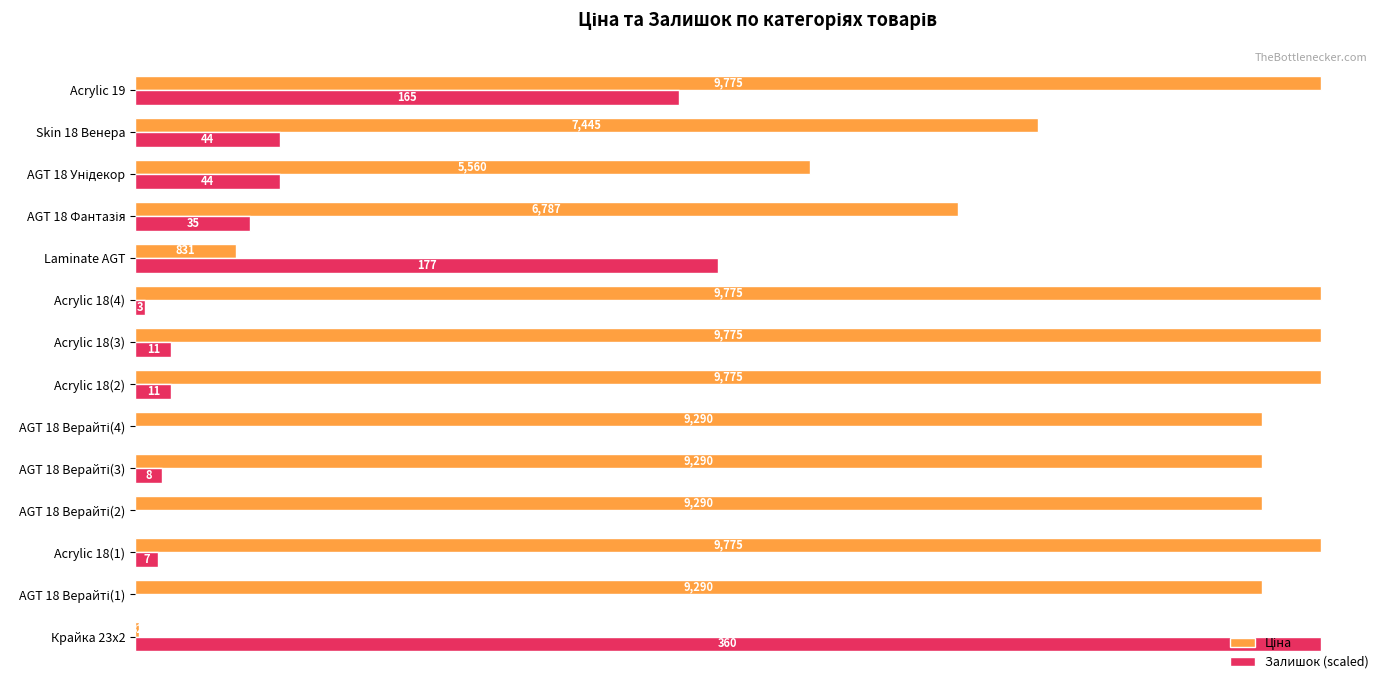

At which label is Залишок (scaled) closest to 4887?

Laminate AGT